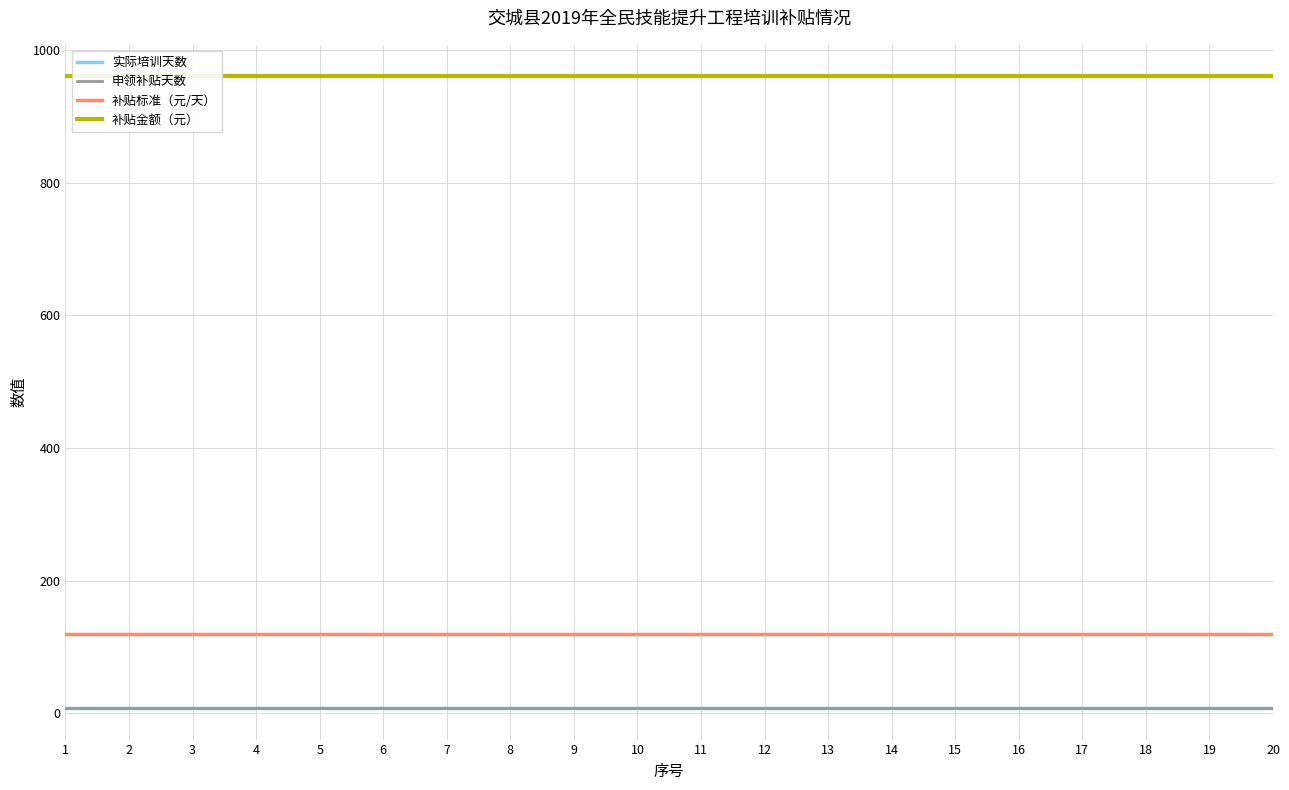

True or false: 补贴标准（元/天） has more than 2 points higher than both neighbors.

False